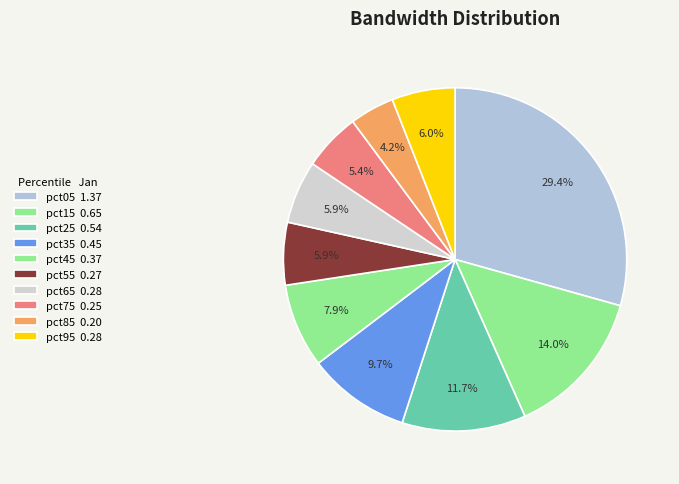

How many slices are in this pie chart?

10